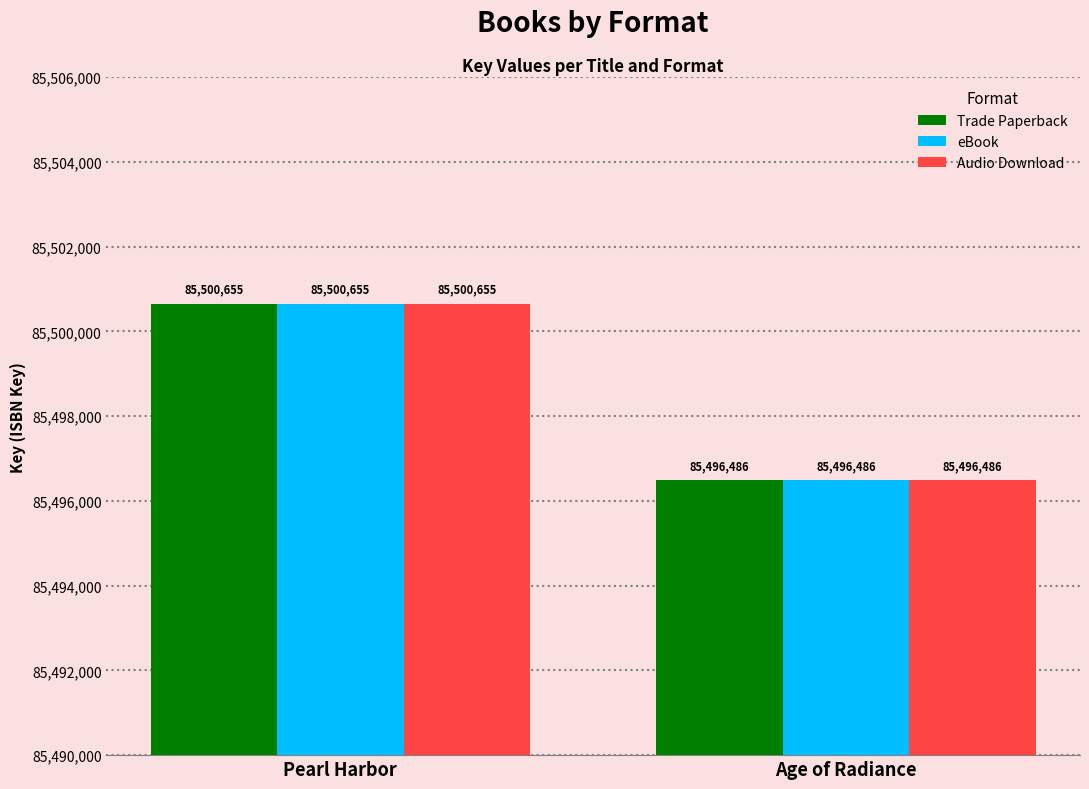

Reading left to right, extract all data points from this chart.

Trade Paperback: 85500655	85496486
eBook: 85500655	85496486
Audio Download: 85500655	85496486